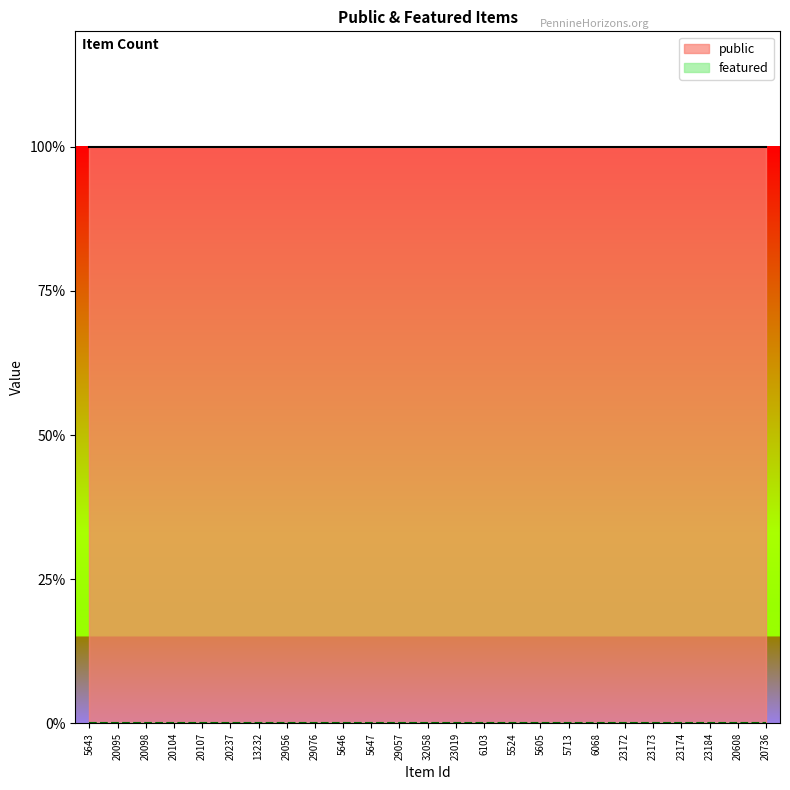

Which series has the widest spread of values?

public